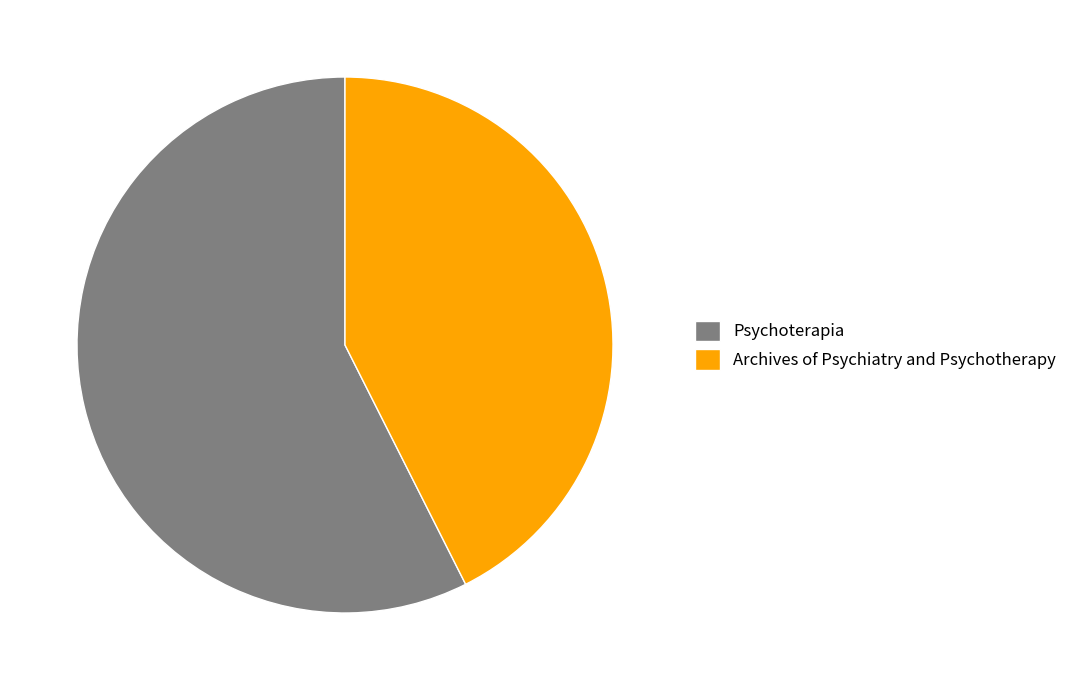

Which category accounts for the majority?

Psychoterapia